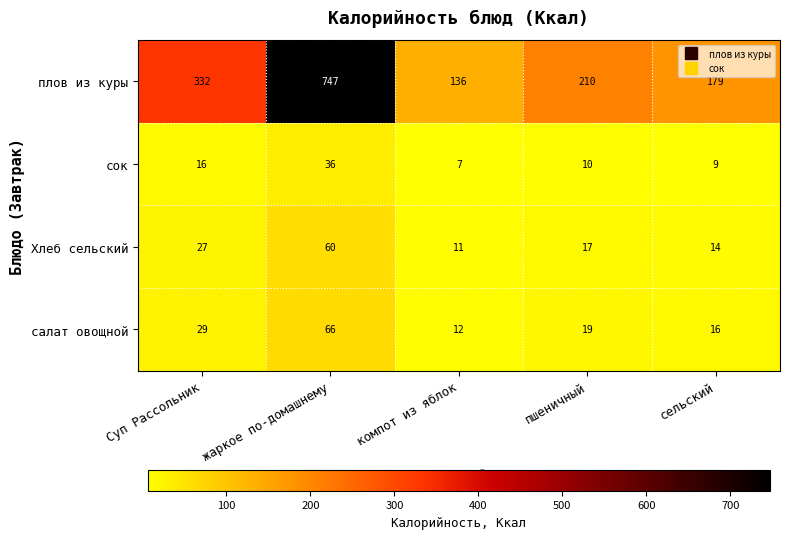

What is the sum of the салат овощной values at Суп Рассольник and сельский?

45